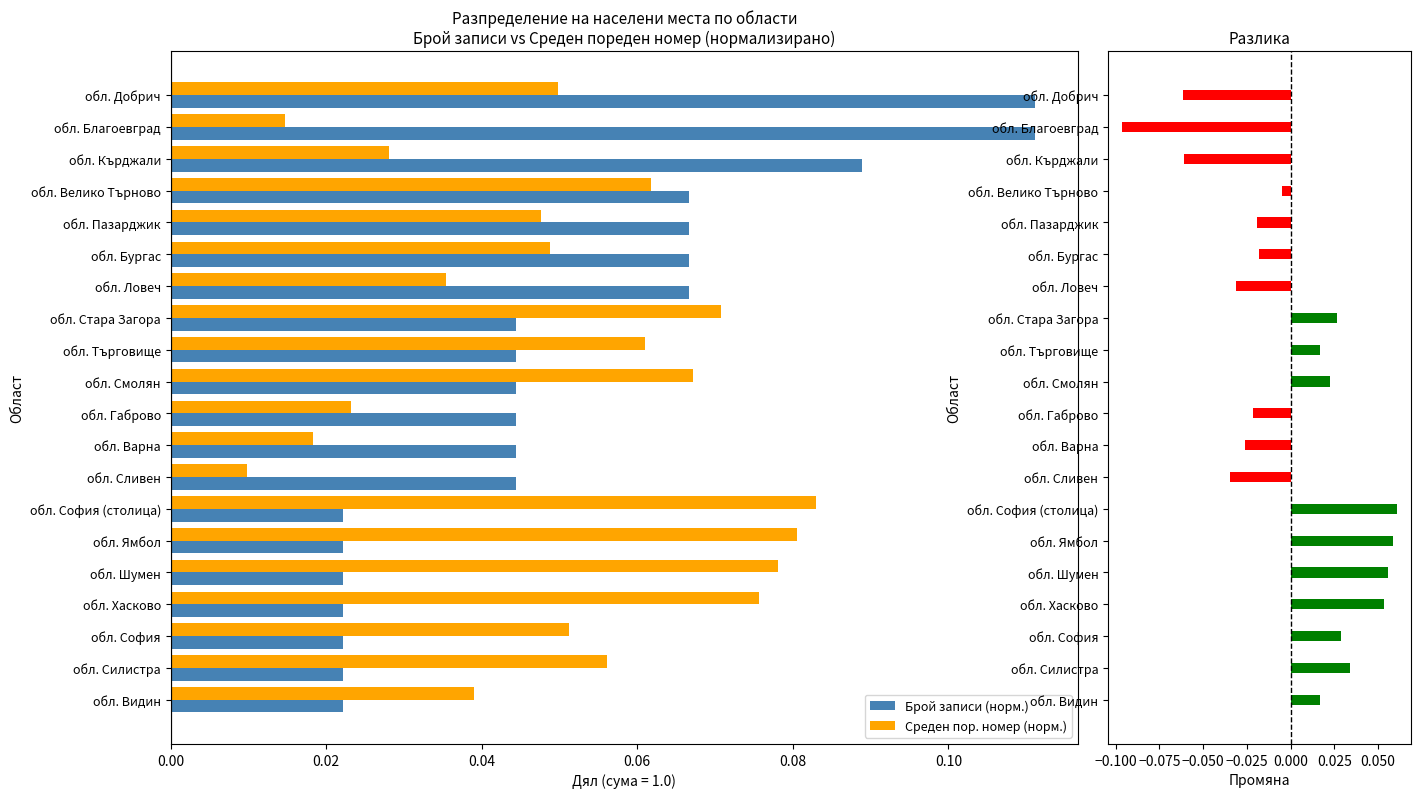

What are all the series names shown in the legend?

Брой записи (норм.), Среден пор. номер (норм.)